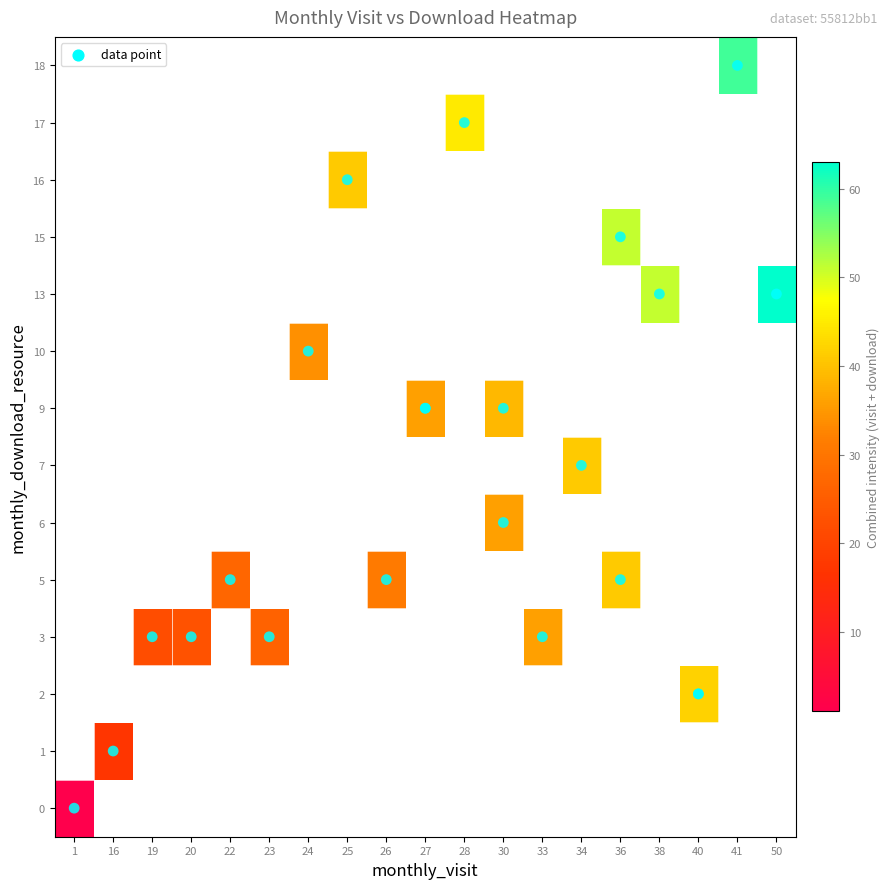

How many values in 5 are above zero?

3